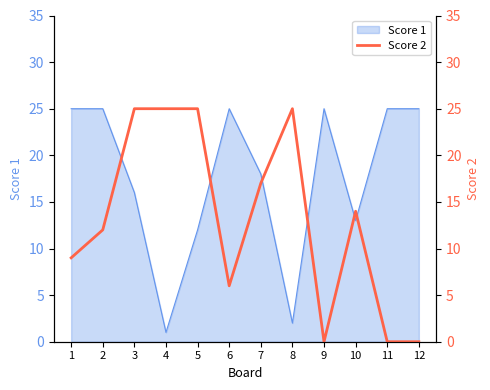

How many values exceed 14?

5